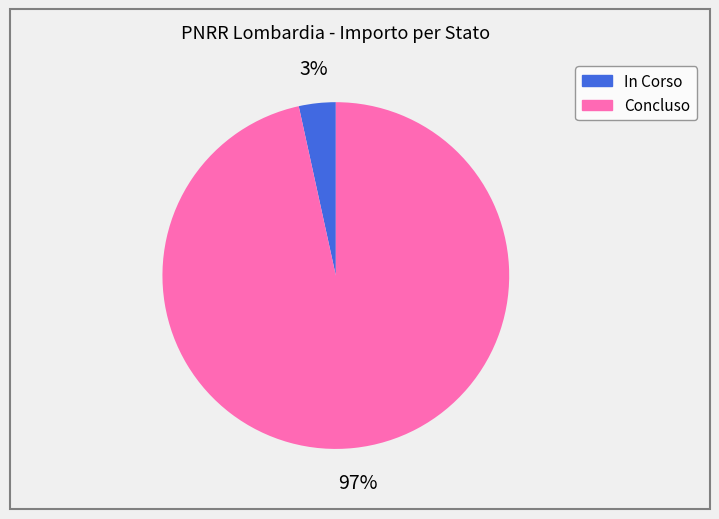

True or false: Concluso accounts for 31% of the total.

False